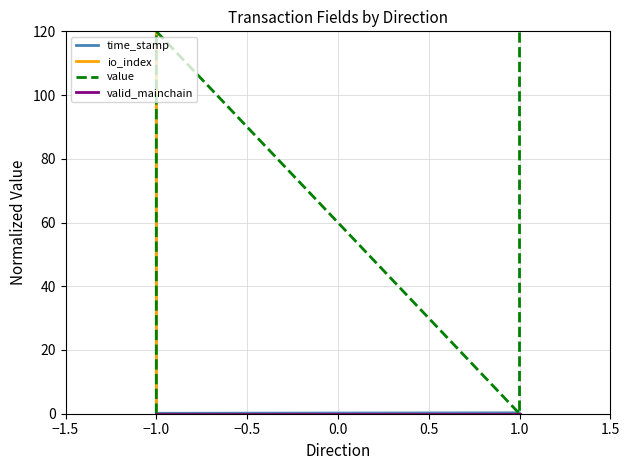

In value, how many points are lower than both neighbors (excluding endpoints)?

1